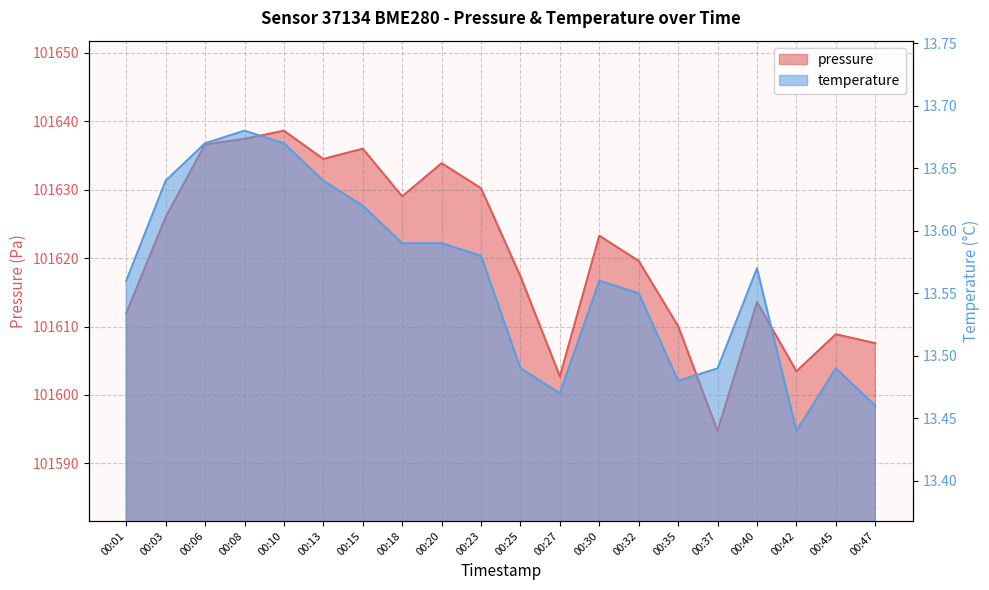

How many data points does each series have?

20